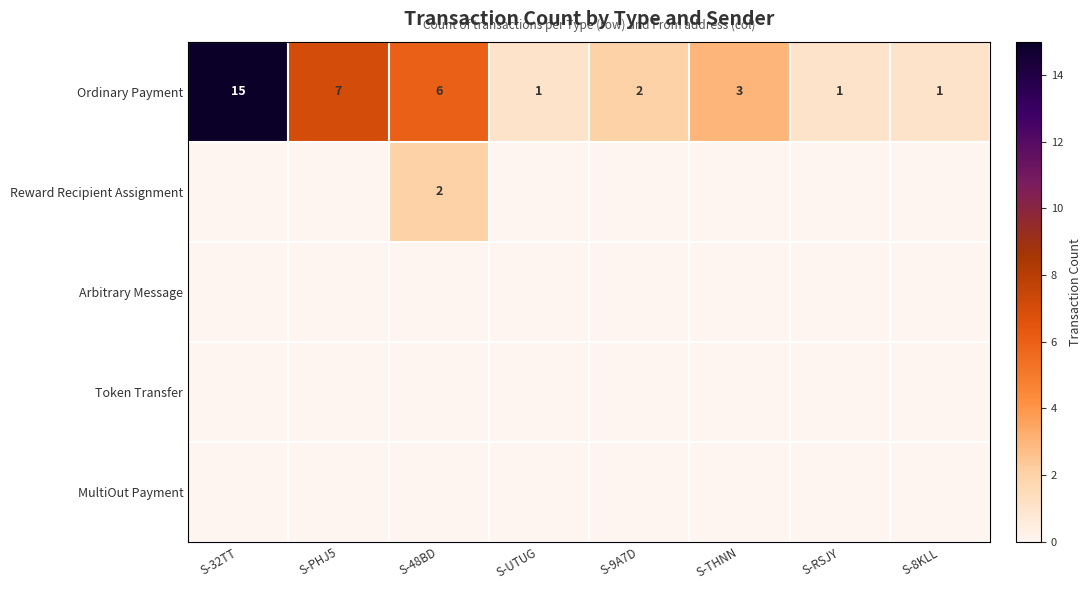

What is the sum of the Ordinary Payment values at S-8KLL and S-THNN?

4